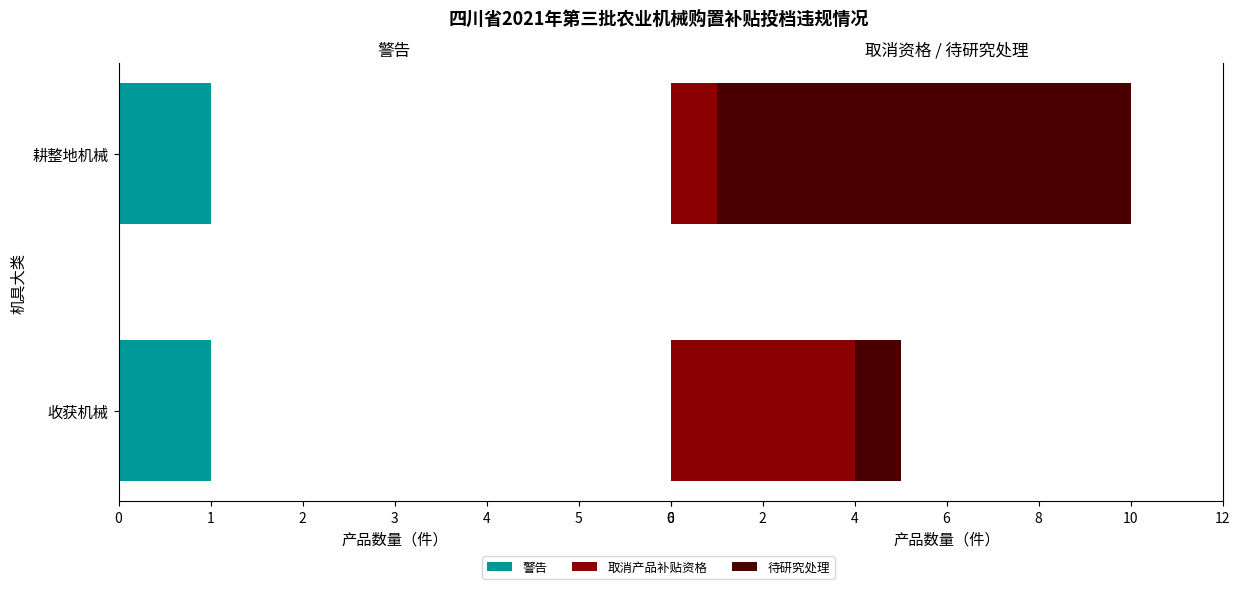

Is it true that 取消产品补贴资格 equals 1.0 at 耕整地机械?

True